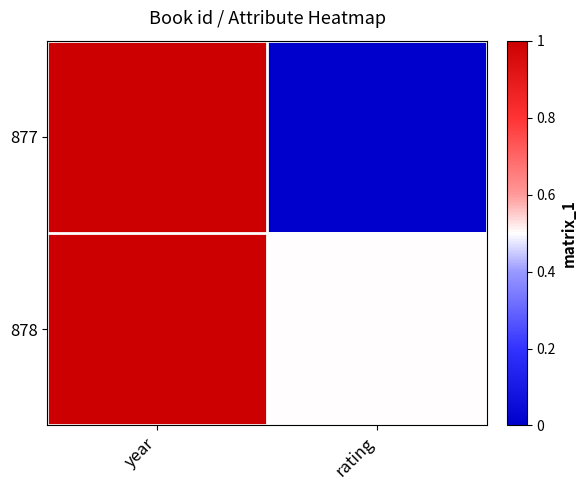

List the series in order of their overall mean, highest first.

878, 877